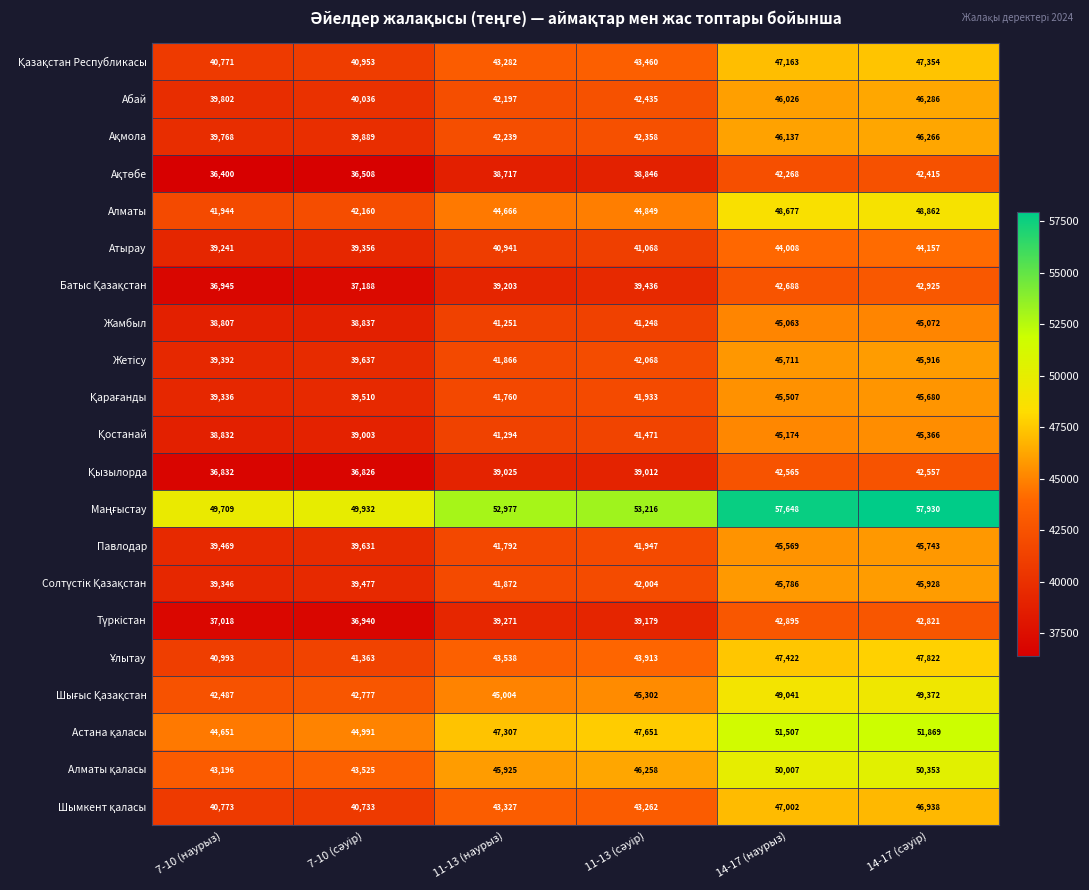

What is the difference between the maximum and minimum values in the Алматы series?

6918